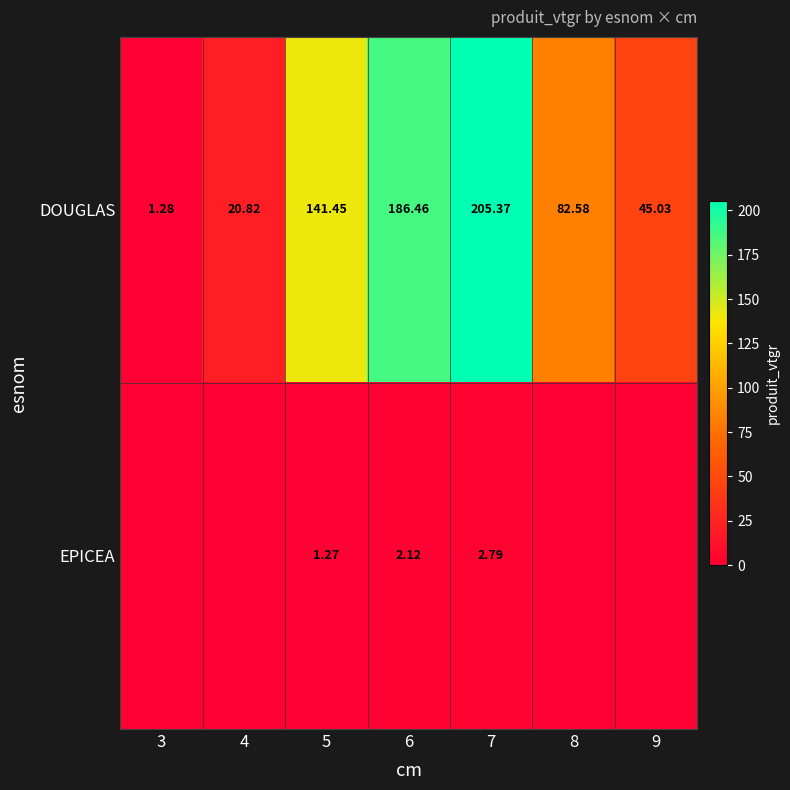

Which category has the highest value in the DOUGLAS series?

7